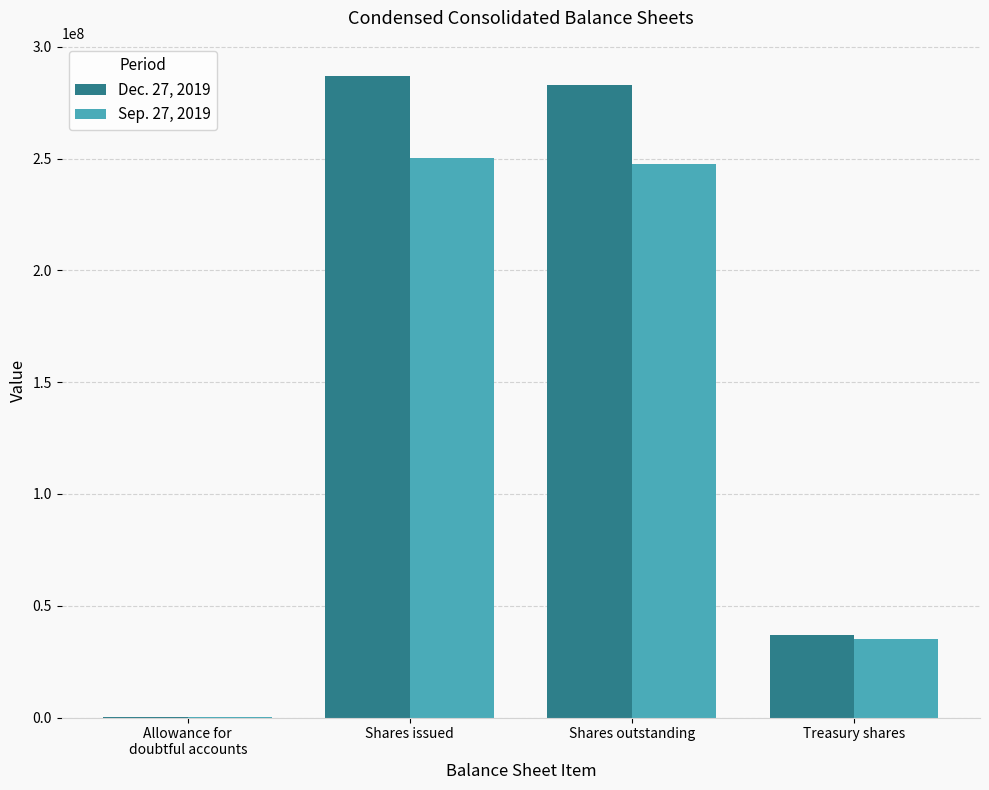

Reading left to right, what are all the values shown in this chart?

Dec. 27, 2019: 42951	287103477	282919536	37038772
Sep. 27, 2019: 49566	250064705	247756091	35163445